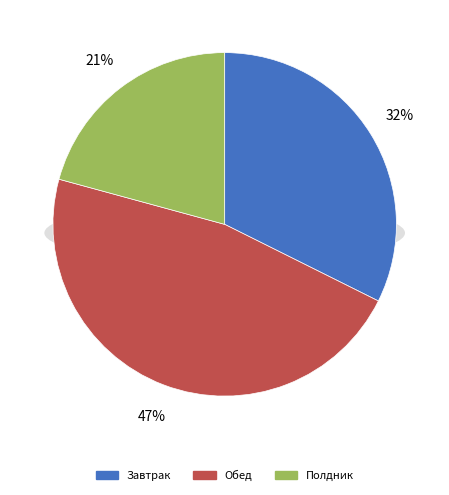

Approximately how many times larger is the value at Обед compared to Завтрак?

1.4